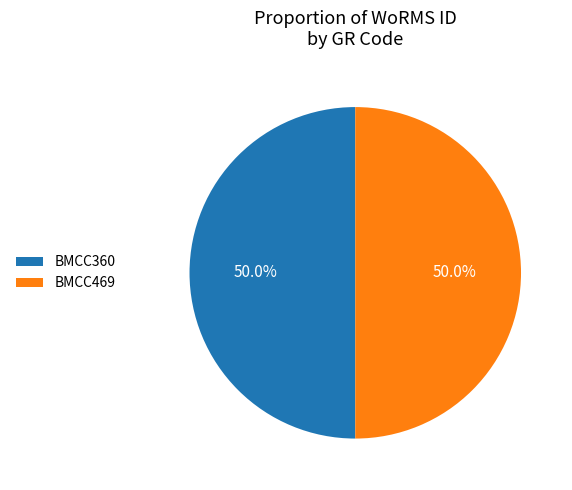

What percentage do BMCC469 and BMCC360 together represent?

100.0%